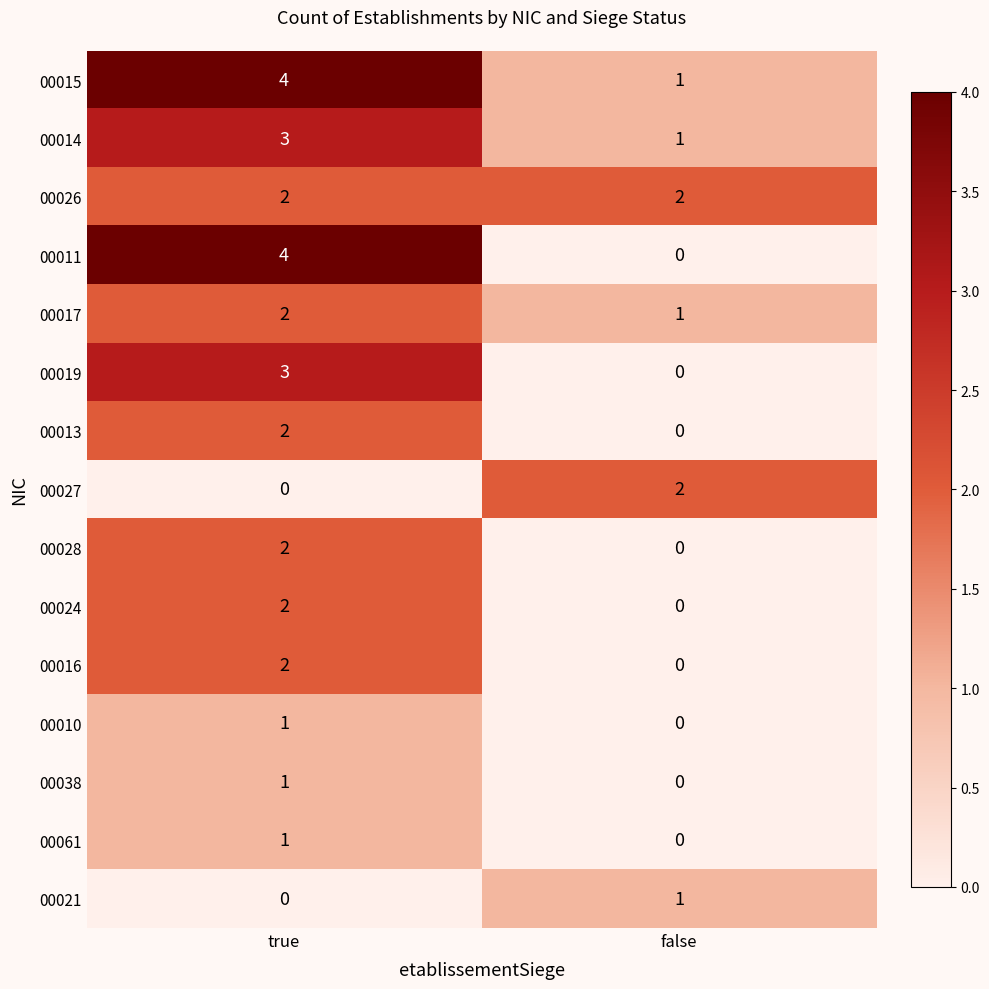

Which series has the largest range (max minus min)?

00011